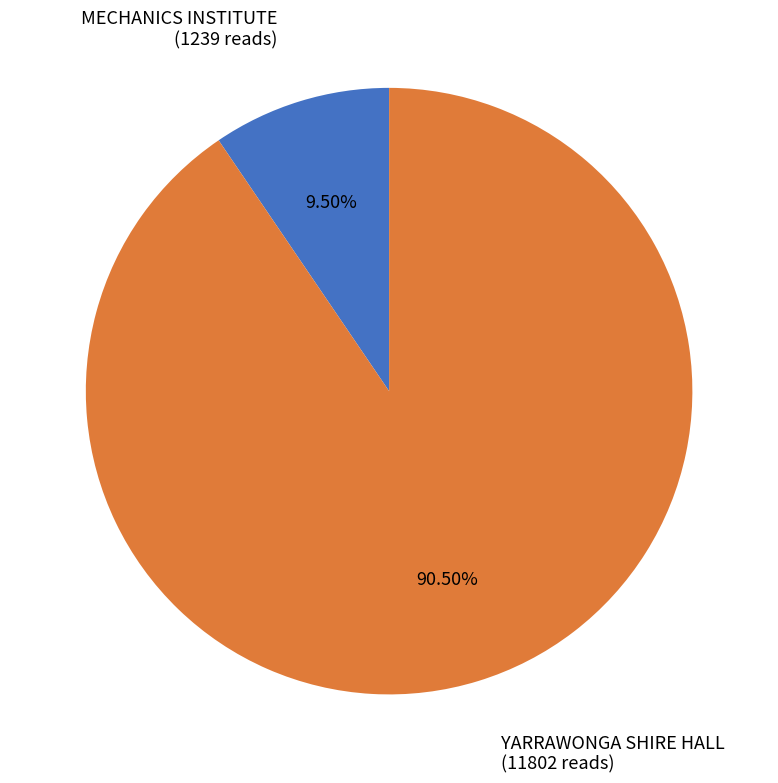

How many segments does this pie chart have?

2